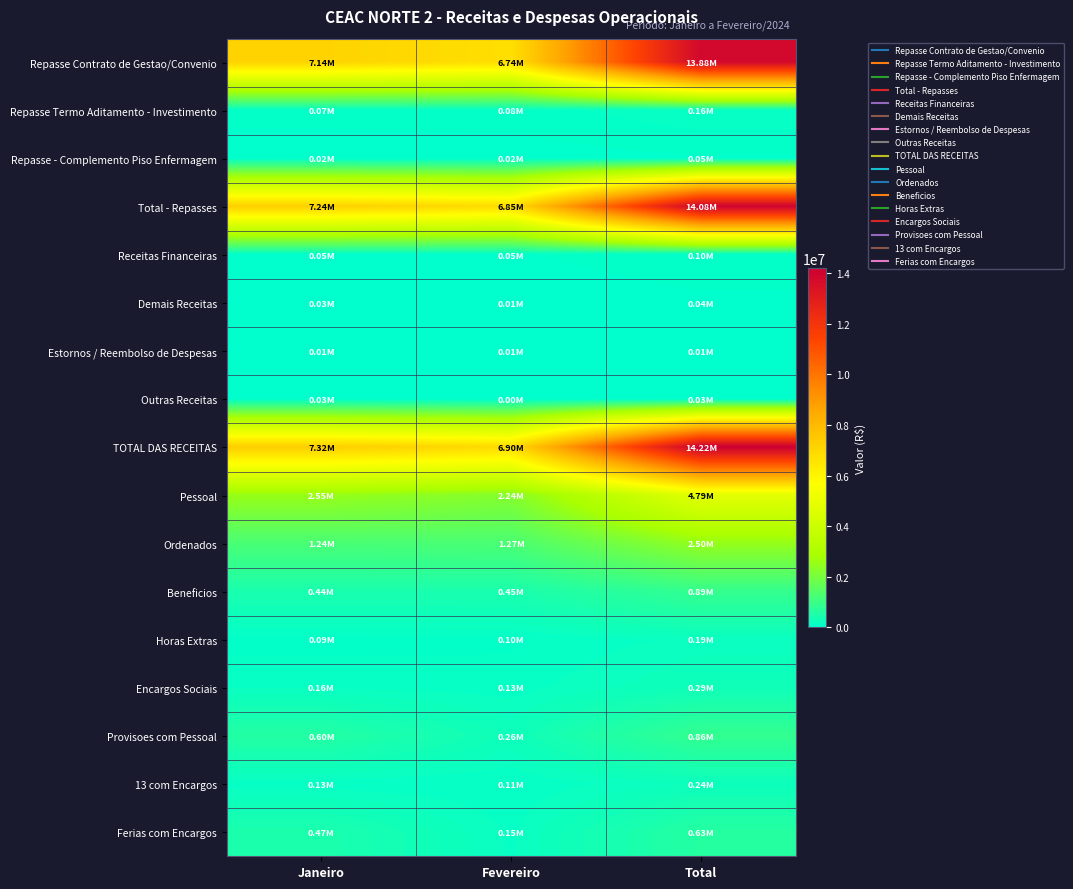

How many data points does each series have?

3